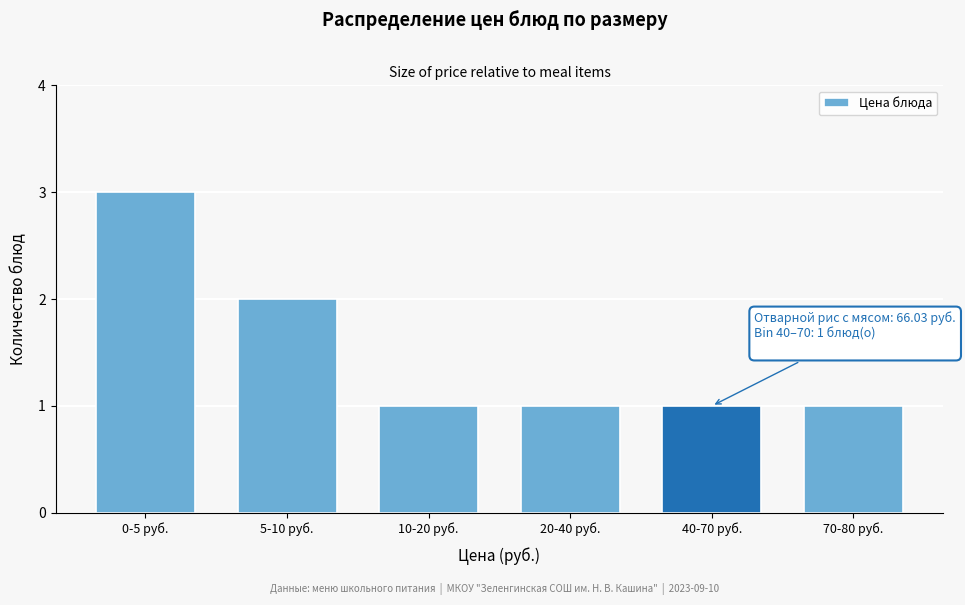

Reading left to right, what are all the values shown in this chart?

0-5 руб.=3	5-10 руб.=2	10-20 руб.=1	20-40 руб.=1	40-70 руб.=1	70-80 руб.=1